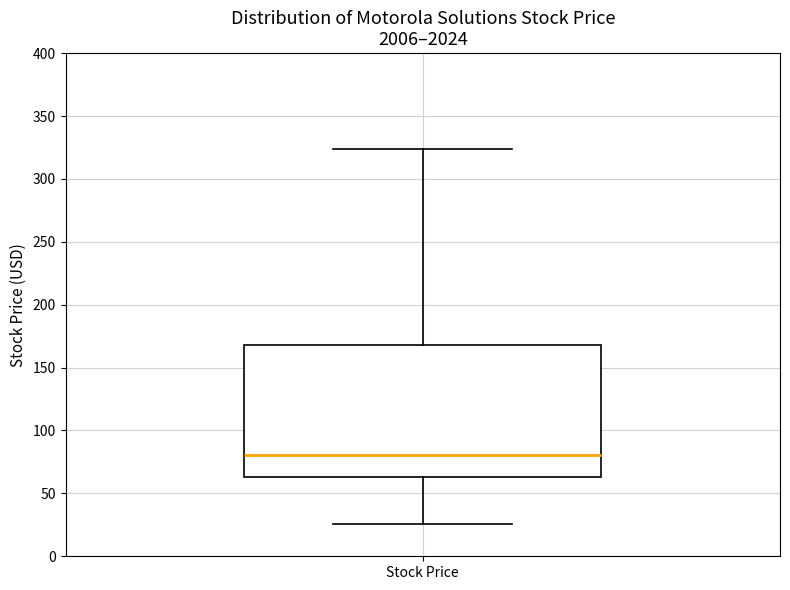

Where does the upper whisker of the box for Stock Price end on the y-axis? The values are not printed on the chart, so give them approximately, as read against the axis.

325